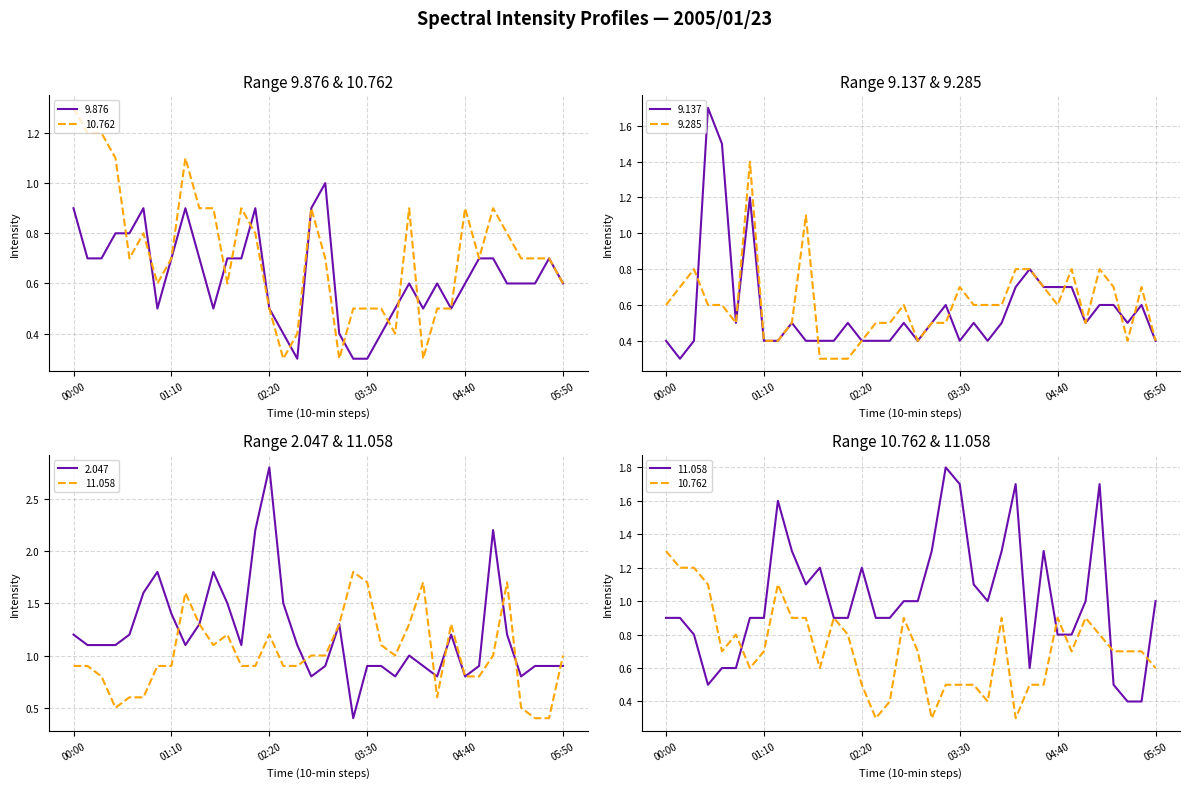

What is the highest value of the 9.137 series?

1.7